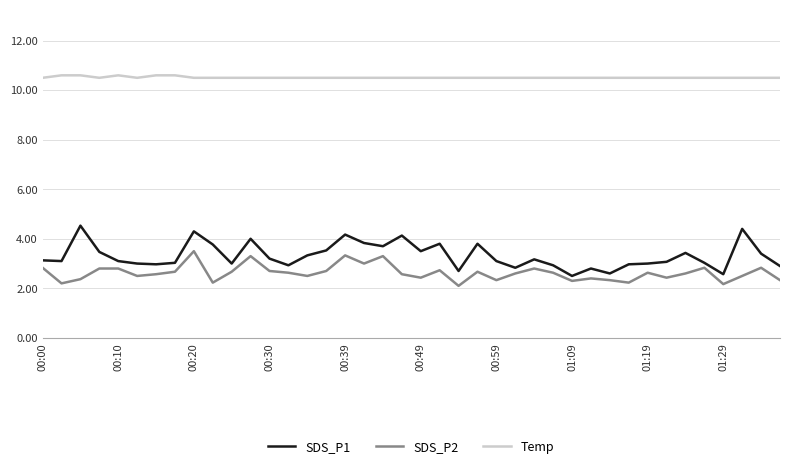

What is the sum of all SDS_P1 values?

132.7